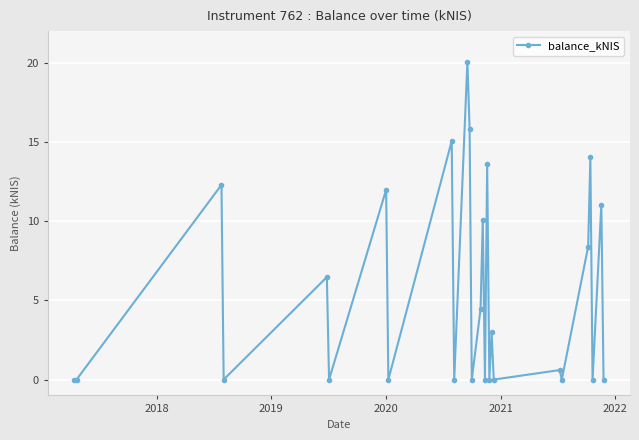

What is the average value?

5.4